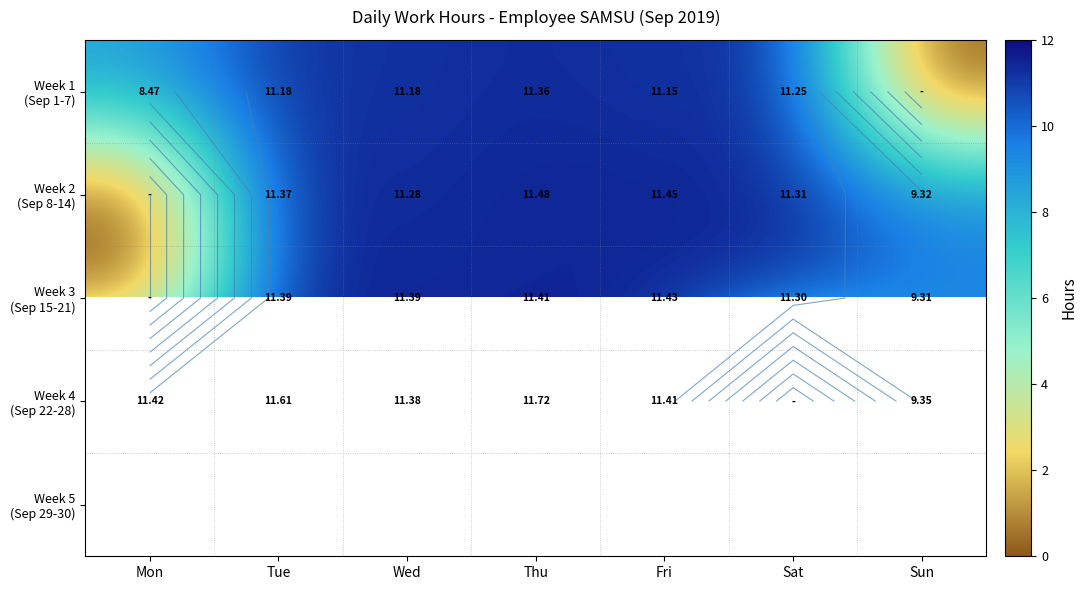

How many data points in Week 4 (Sep 22-28) are above 11?

5